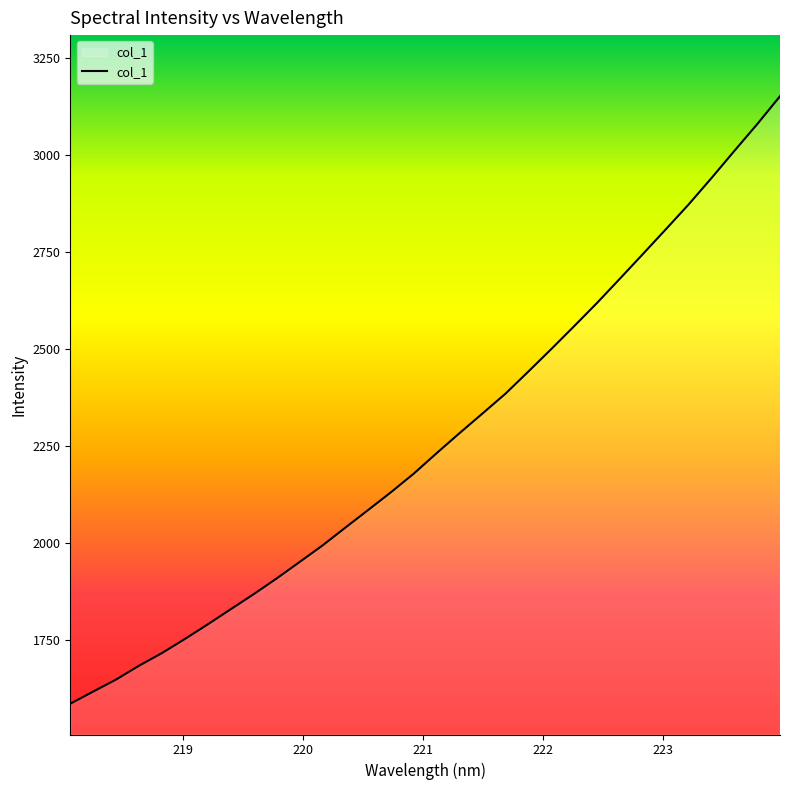

What is the greatest value displayed?

3151.9